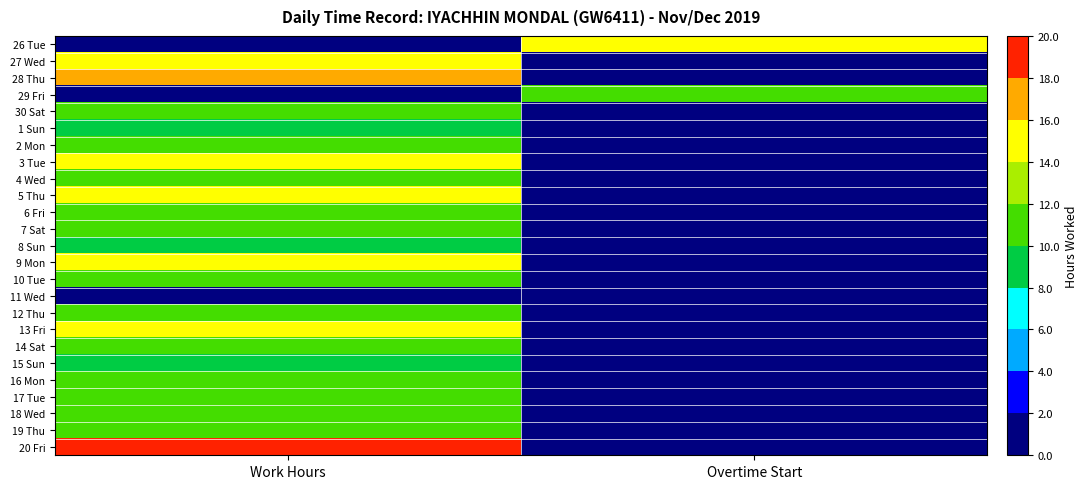

At which category is the sum across all series the highest?

Work Hours